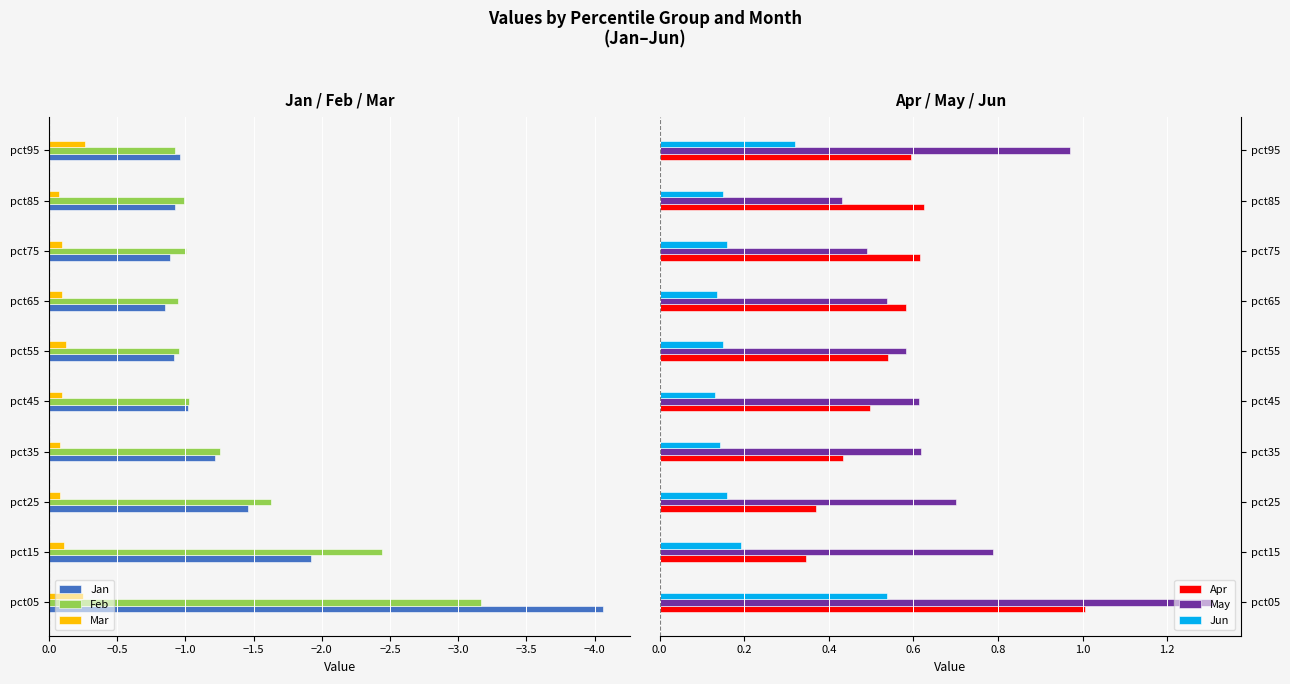

The Mar series shows -0.1 at pct25. True or false?

True